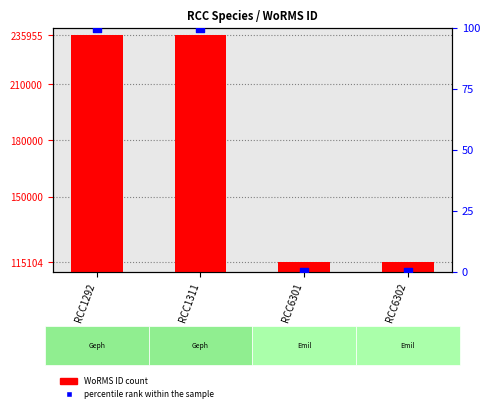

Which series reaches the minimum Y coordinate?

percentile rank within the sample